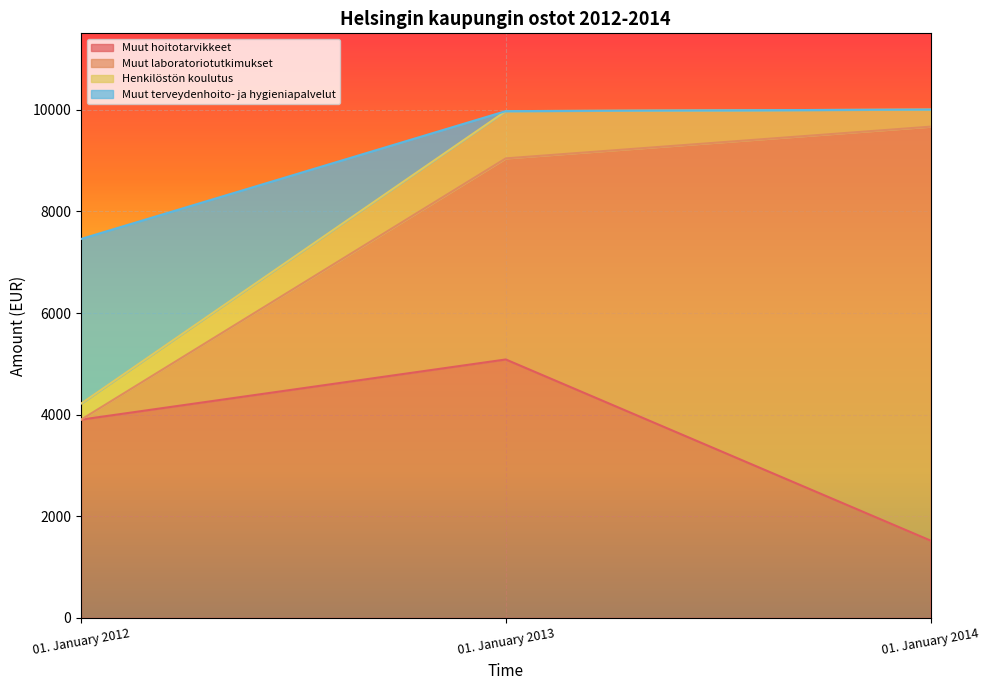

Does the chart display data point markers on the line(s)?

No